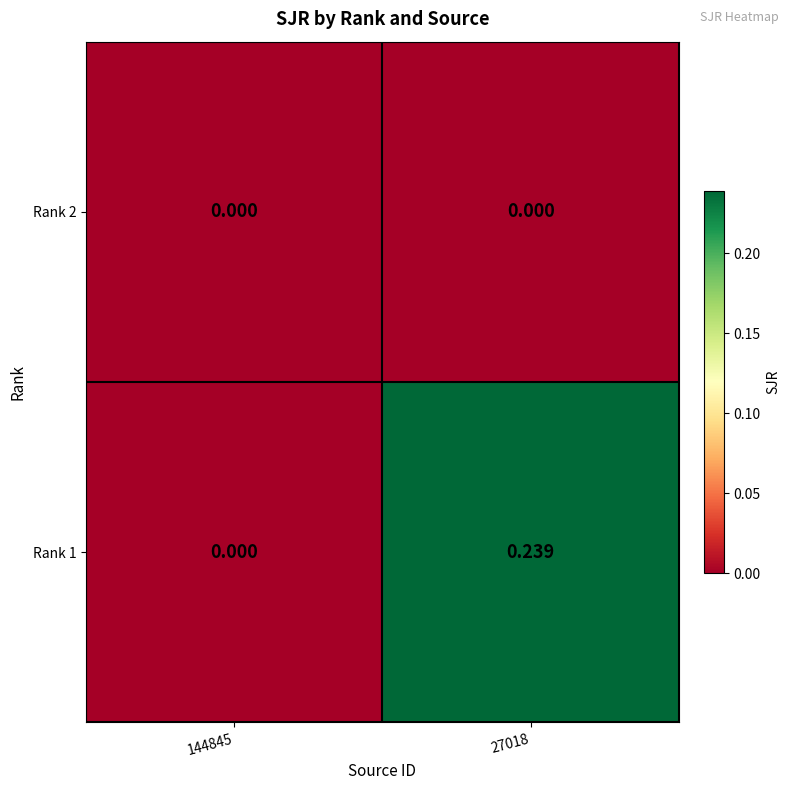

Is the value of Rank 1 at 27018 greater than the value of Rank 2 at 27018?

Yes